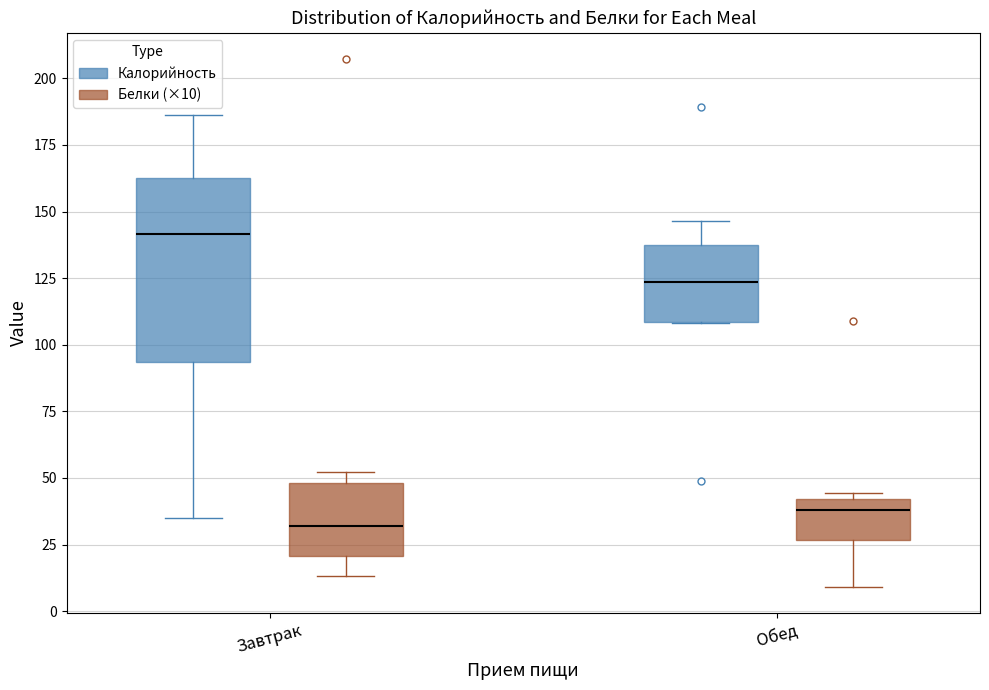

Which box has the lowest median line?

Завтрак (Белки (×10))